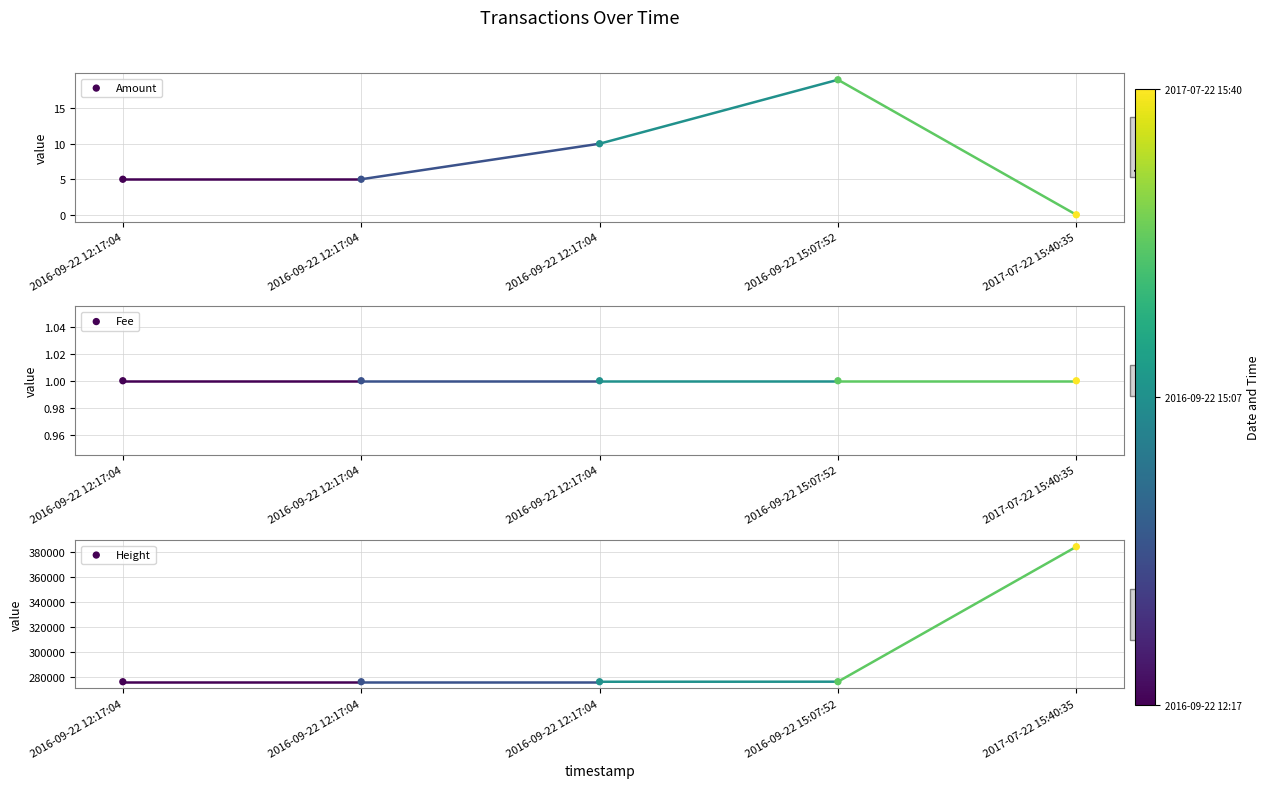

Is the value of Amount at 2016-09-22 12:17:04 greater than the value of Height at 2017-07-22 15:40:35?

No